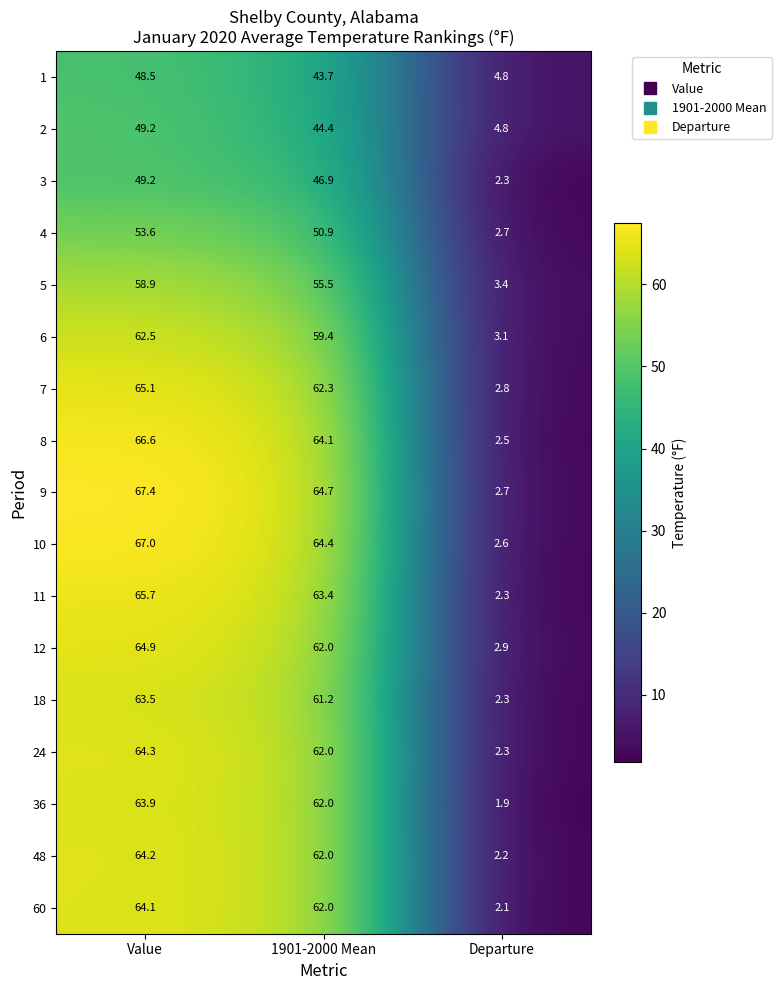

What is the smallest value displayed?

1.9